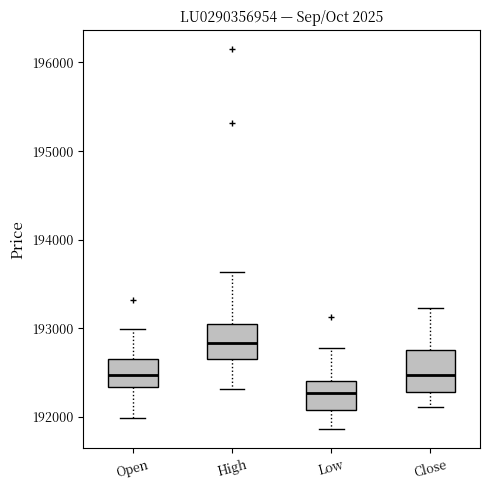

Reading left to right, transcribe this box plot: for each box, give where its median line is, the range the box spans, and where its two whiskers end, as read against the y-axis. The values are not printed on the chart, so give them approximately, as read against the axis.

Open: median 192500, box 192300 to 192700, whiskers 192000 to 193000
High: median 192800, box 192700 to 193000, whiskers 192300 to 193600
Low: median 192300, box 192100 to 192400, whiskers 191900 to 192800
Close: median 192500, box 192300 to 192800, whiskers 192100 to 193200